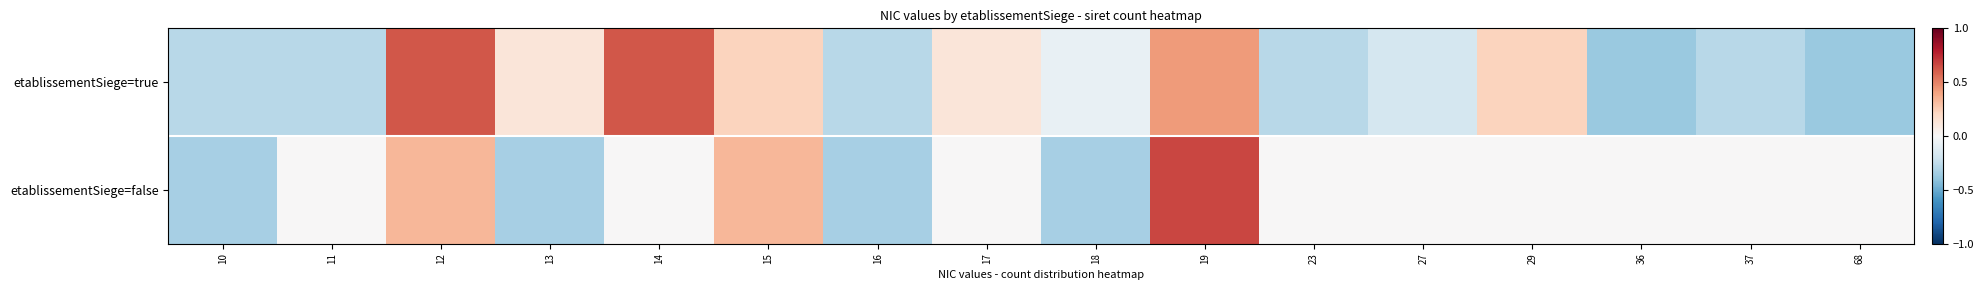

List the series in order of their overall mean, lowest first.

etablissementSiege=true, etablissementSiege=false